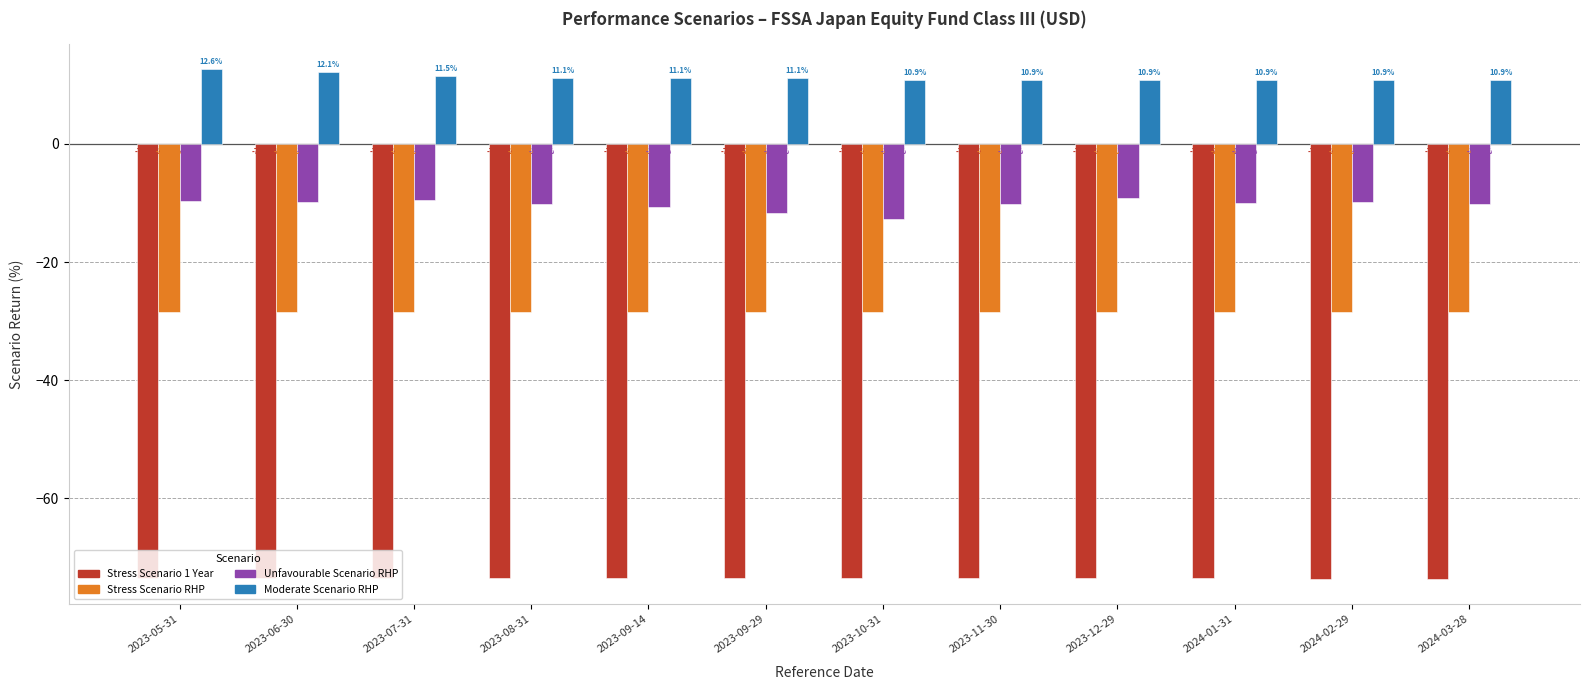

Reading right to left, what are all the values shown in this chart?

Stress Scenario 1 Year: -73.6	-73.6	-73.5	-73.5	-73.5	-73.5	-73.5	-73.5	-73.5	-73.5	-73.5	-73.5
Stress Scenario RHP: -28.5	-28.5	-28.5	-28.5	-28.5	-28.5	-28.5	-28.5	-28.5	-28.5	-28.5	-28.5
Unfavourable Scenario RHP: -10.2	-9.9	-10.0	-9.1	-10.2	-12.8	-11.7	-10.7	-10.2	-9.5	-9.8	-9.7
Moderate Scenario RHP: 10.9	10.9	10.9	10.9	10.9	10.9	11.1	11.1	11.1	11.5	12.1	12.6